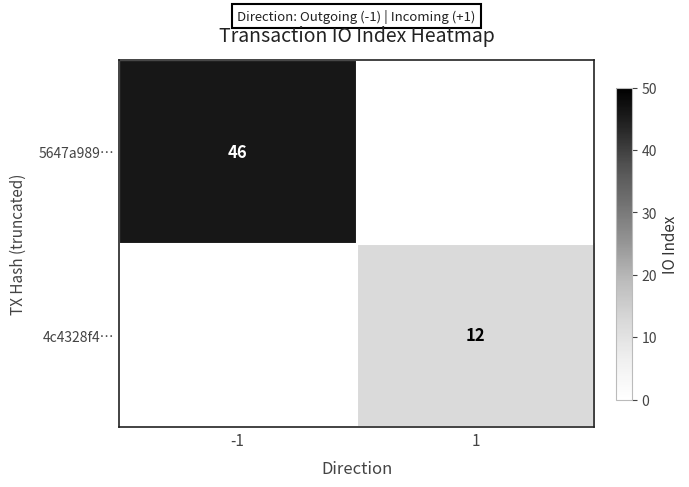

What is the difference between the highest and lowest values at 1?

12